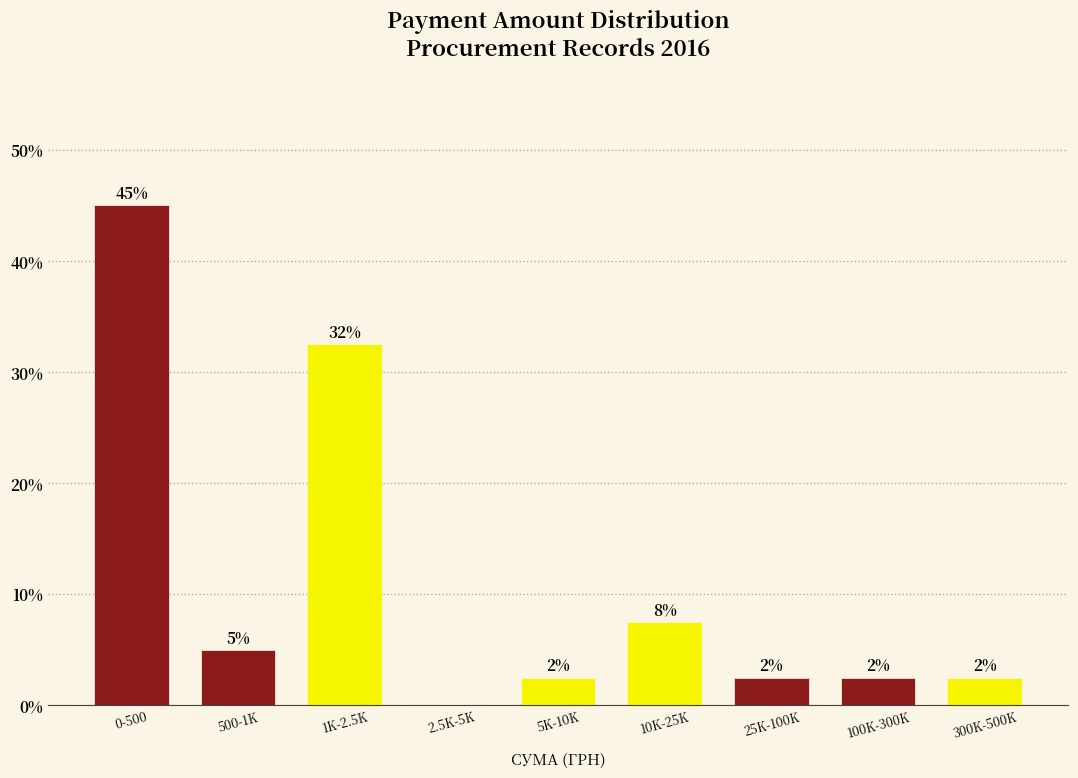

Are the bars horizontal?

No